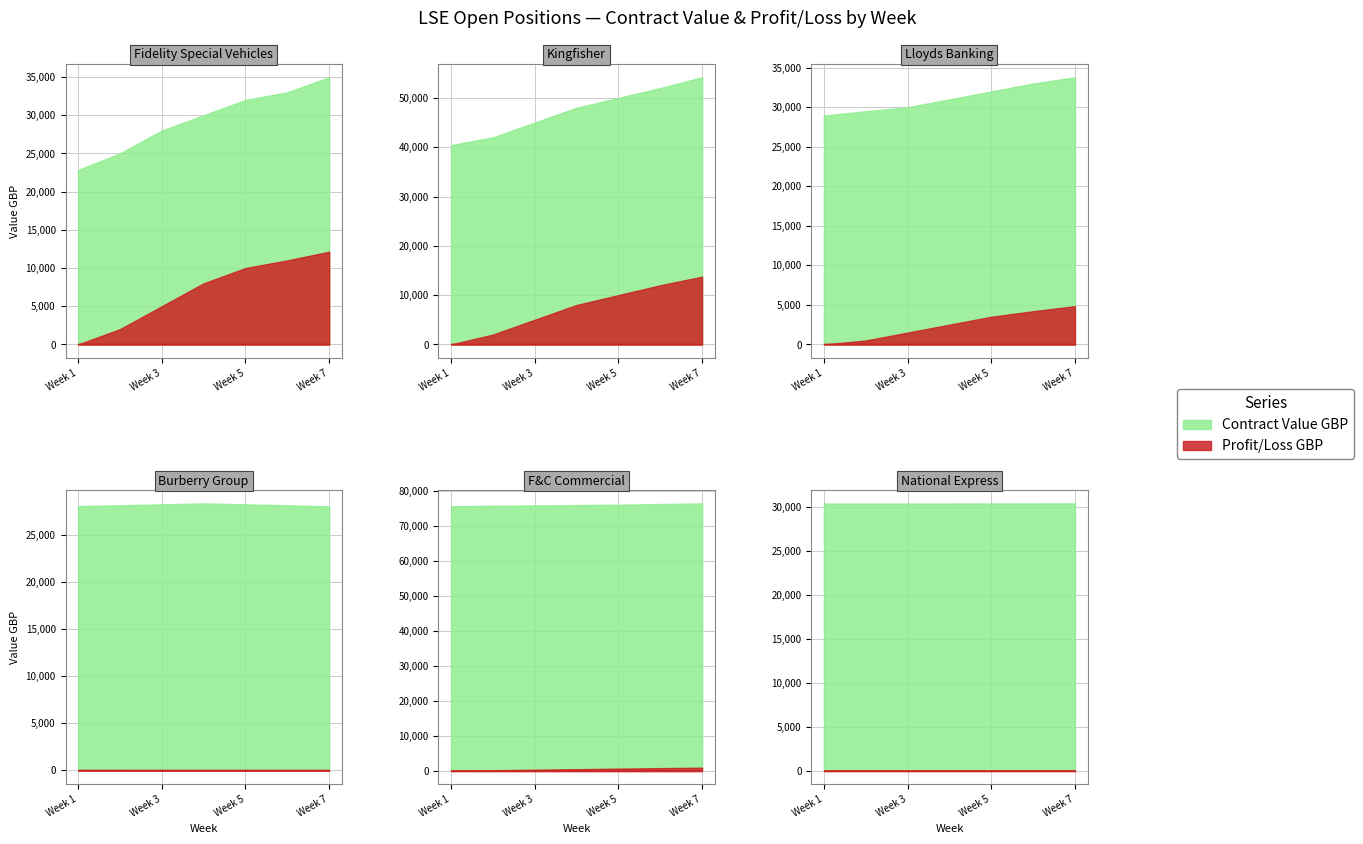

What is the smallest value displayed?

-653.6